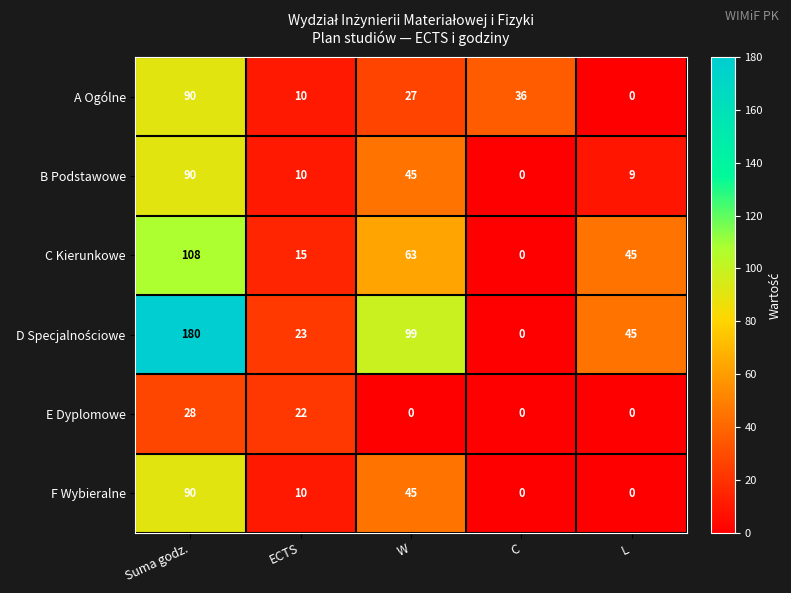

What is the spread (max minus min) of values at C?

36